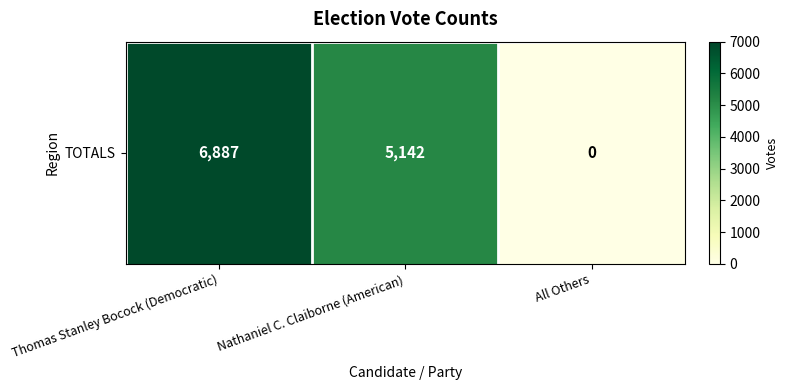

Read the value at Nathaniel C. Claiborne (American), to the nearest 10.

5140